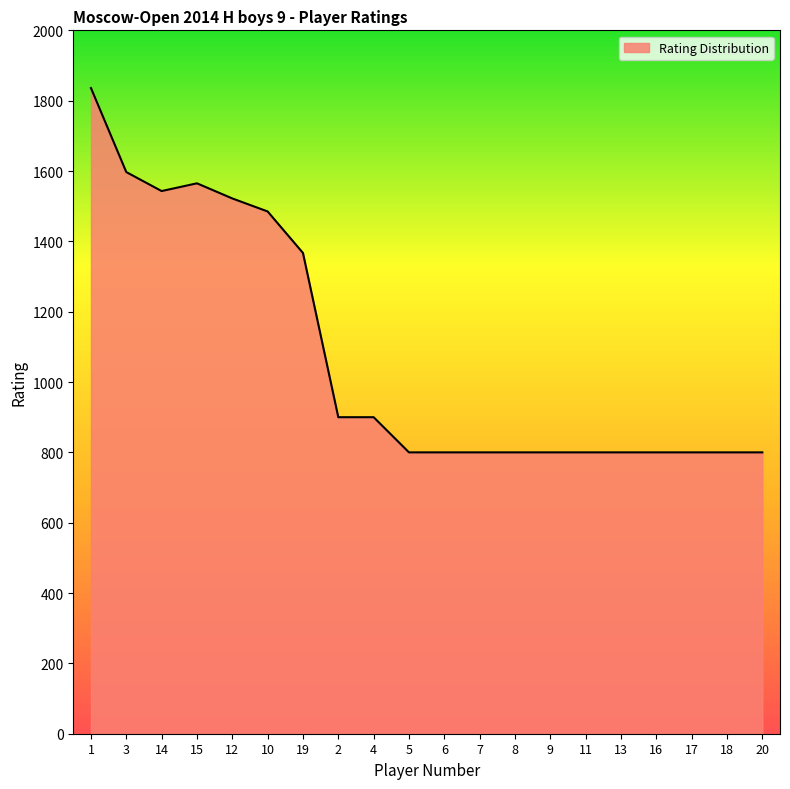

What position from the left is 19?

7